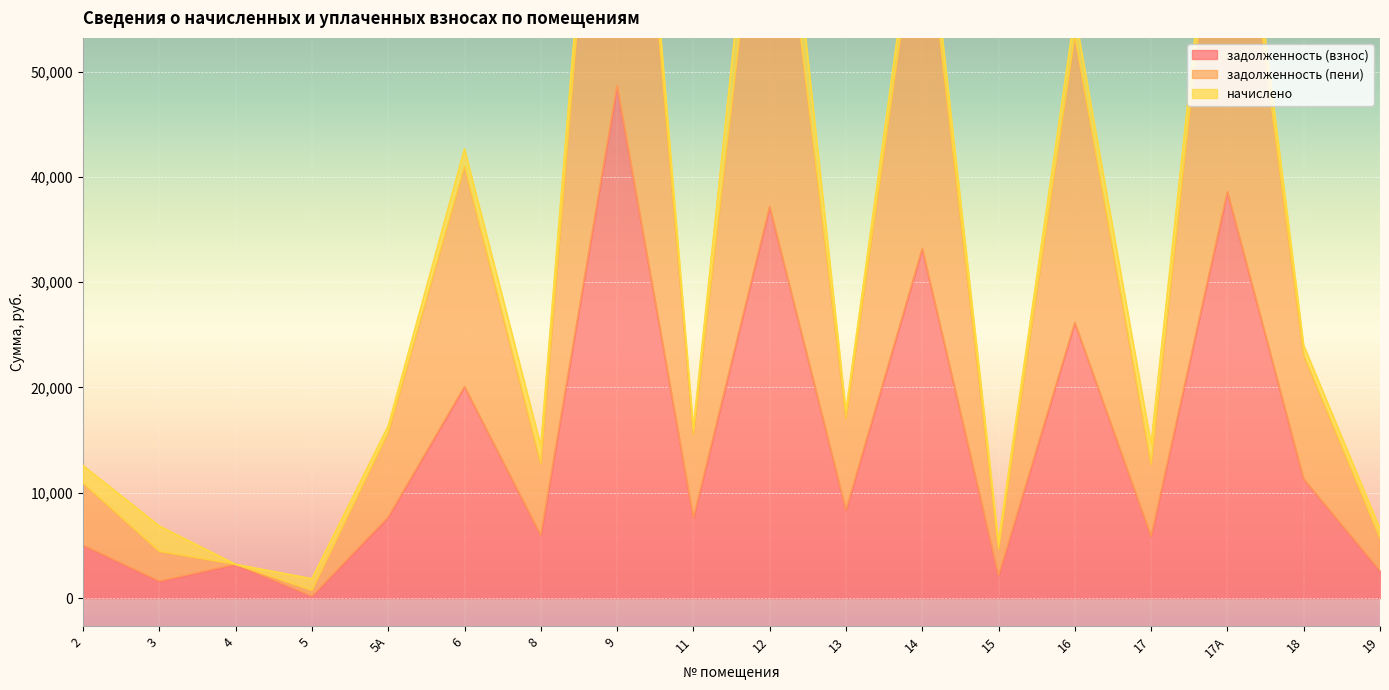

The value of задолженность (взнос) at 18 is 4489.0. True or false?

False